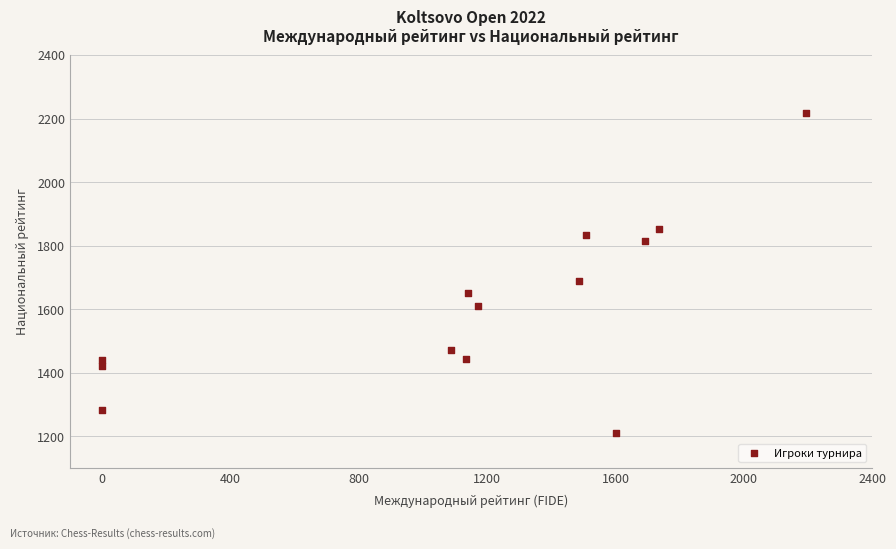

What Y value in the scatter plot is closest to 1713?

1690